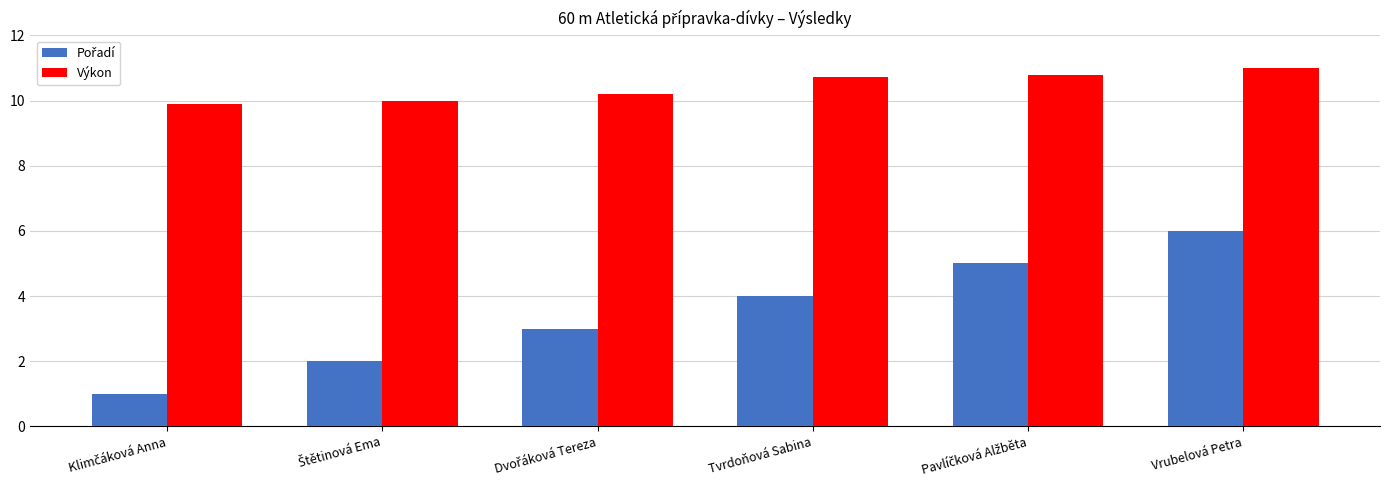

How many bars are there in total?

12